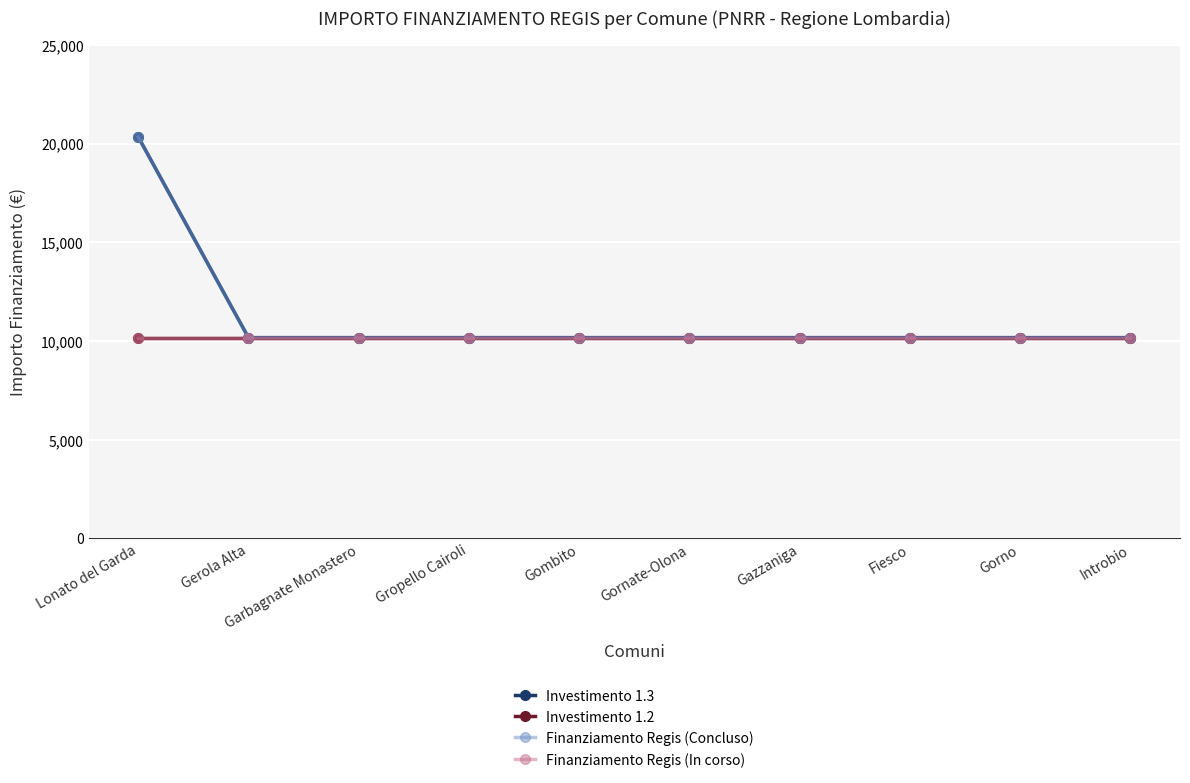

At which label is Investimento 1.2 closest to 10172?

Lonato del Garda